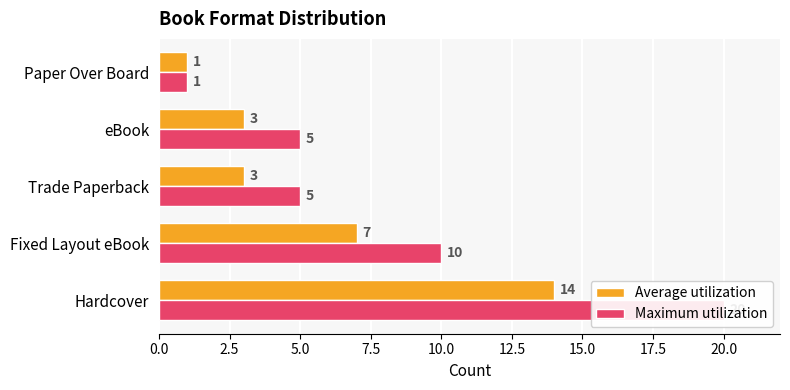

Rank the series by their average value, from highest to lowest.

Maximum utilization, Average utilization